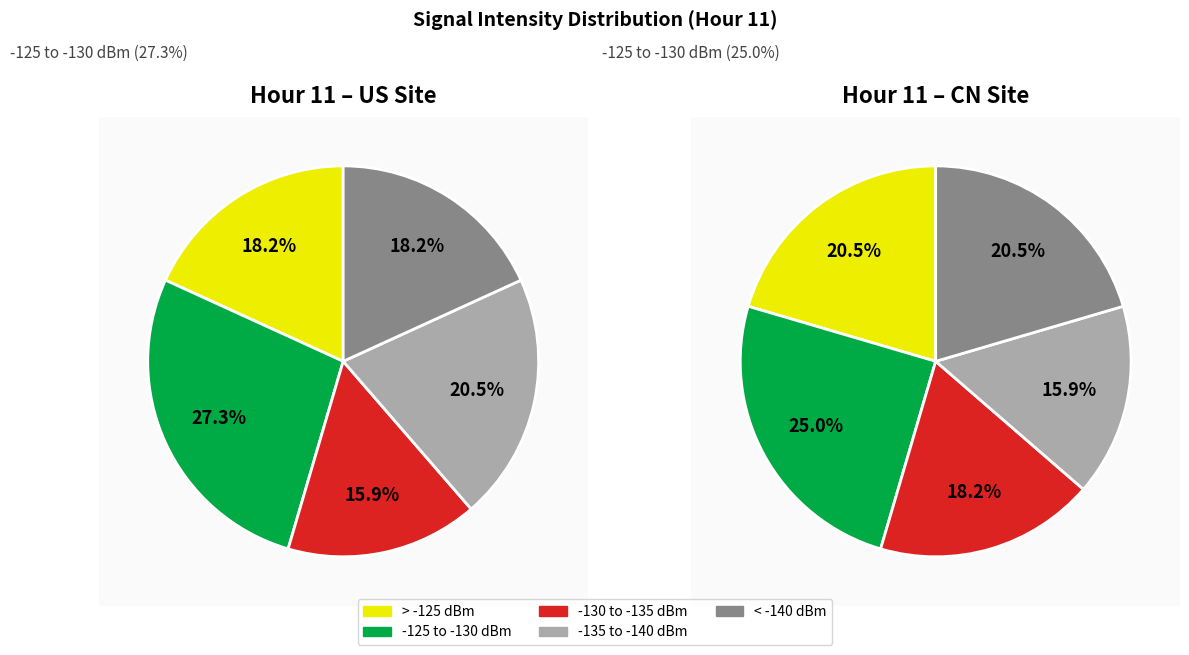

Is there any slice that represents more than half of the pie?

No